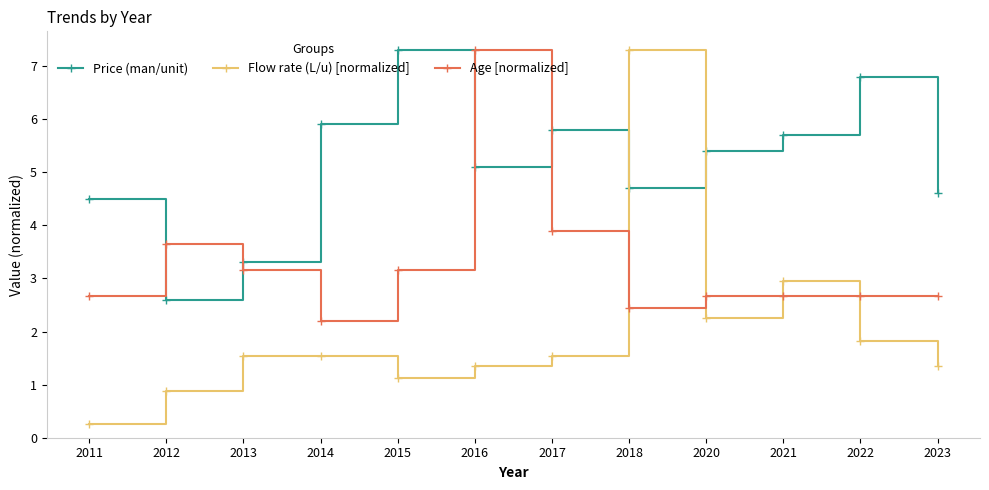

True or false: Flow rate (L/u) [normalized] and Price (man/unit) intersect in this chart.

True